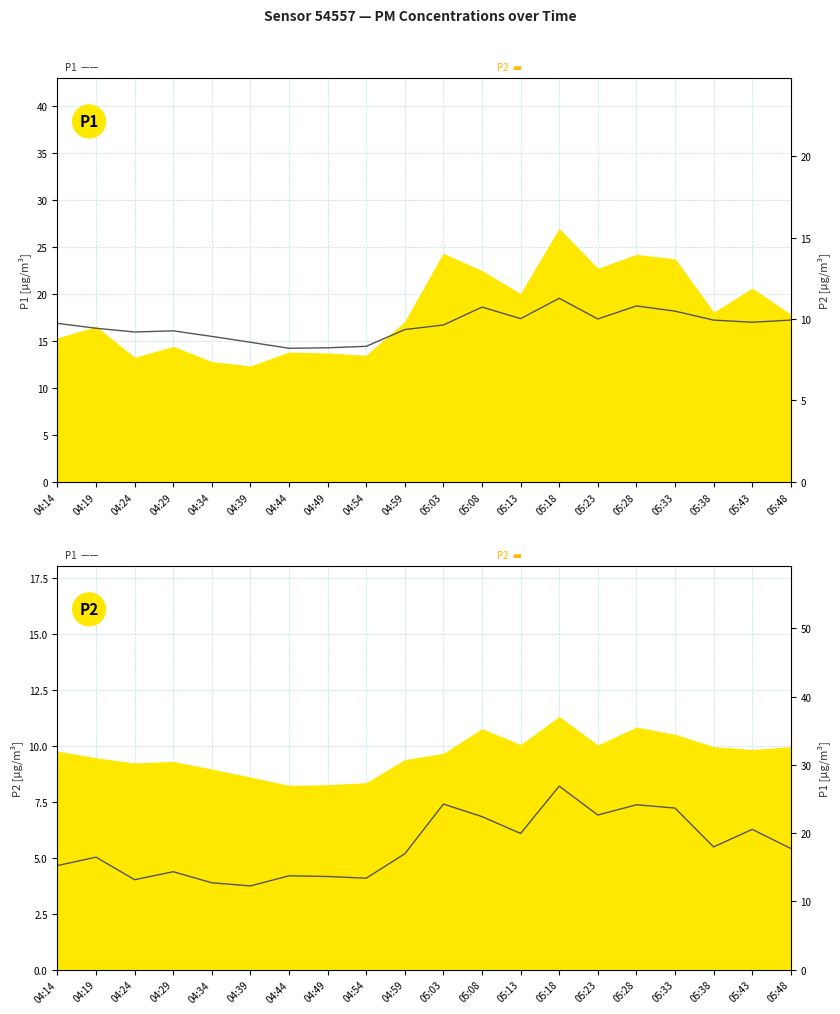

List the labels in order of P2 value, smallest first.

04:44, 04:49, 04:54, 04:39, 04:34, 04:24, 04:29, 04:59, 04:19, 05:03, 04:14, 05:43, 05:38, 05:48, 05:23, 05:13, 05:33, 05:08, 05:28, 05:18